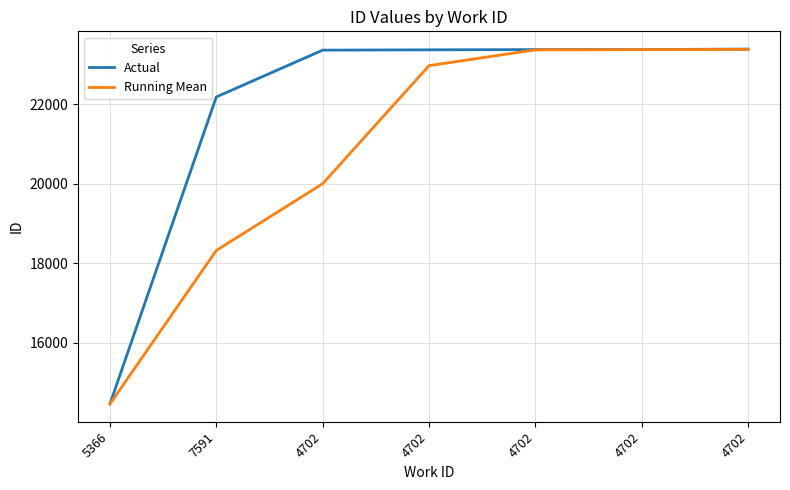

What is the average value of the Running Mean series?

20840.3